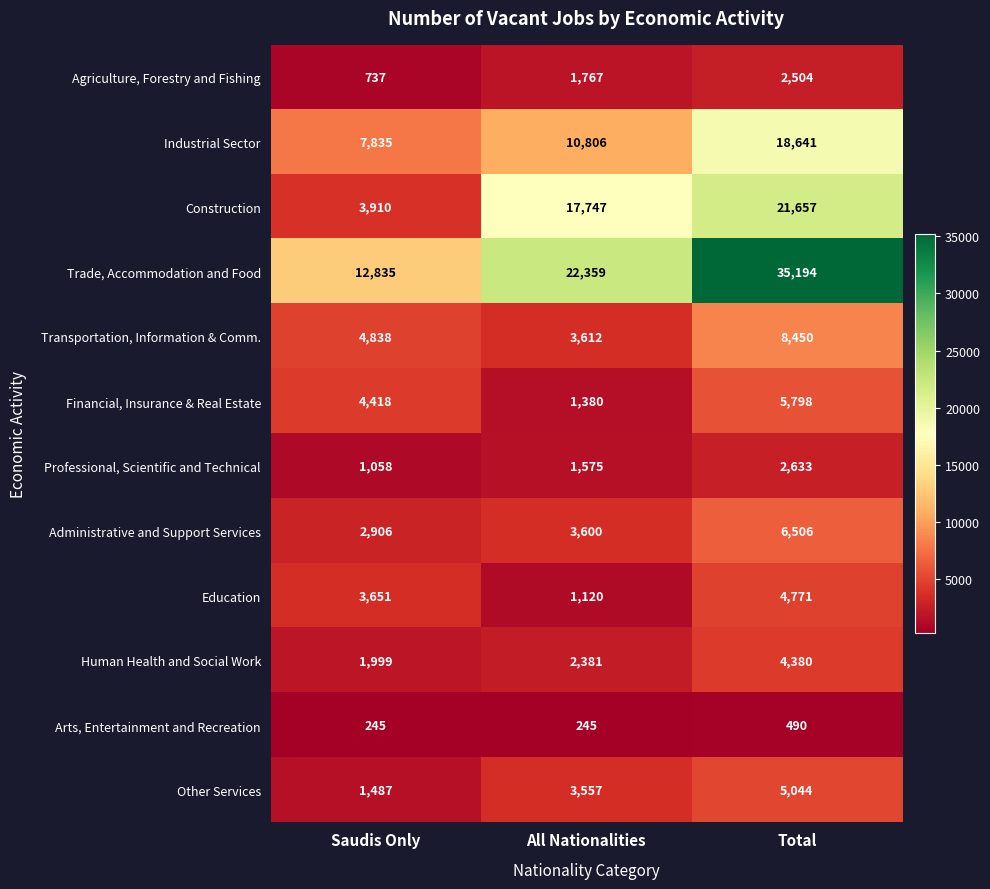

What is the difference between the Transportation, Information & Comm. values at Total and Saudis Only?

3612